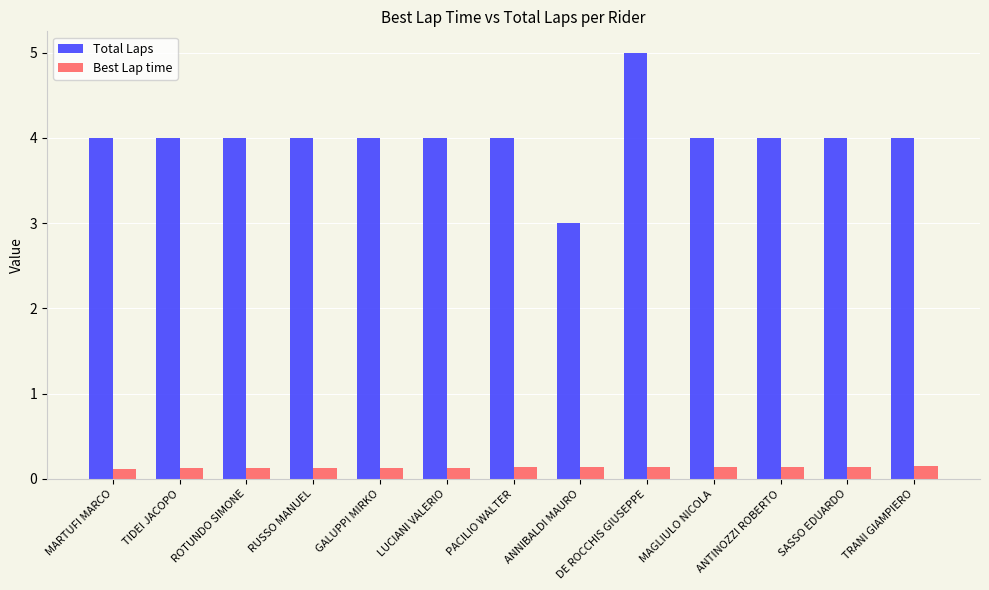

What position from the right is LUCIANI VALERIO?

8